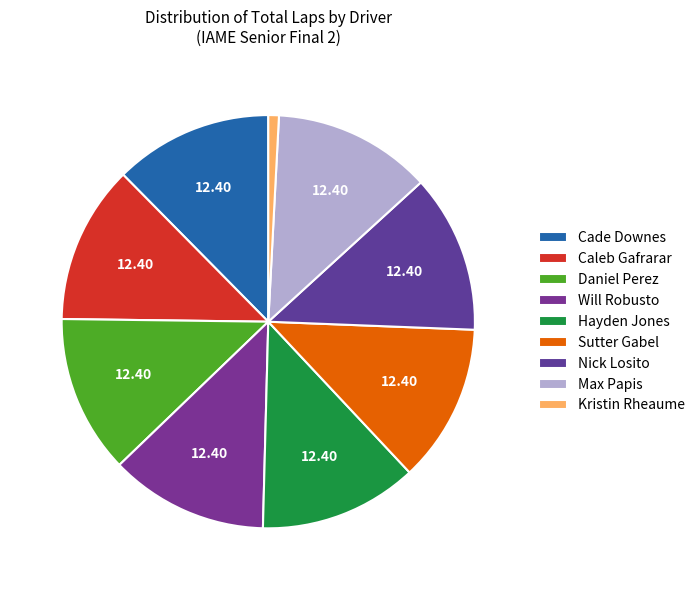

To the nearest percent, what percentage of the pie is Daniel Perez?

12%